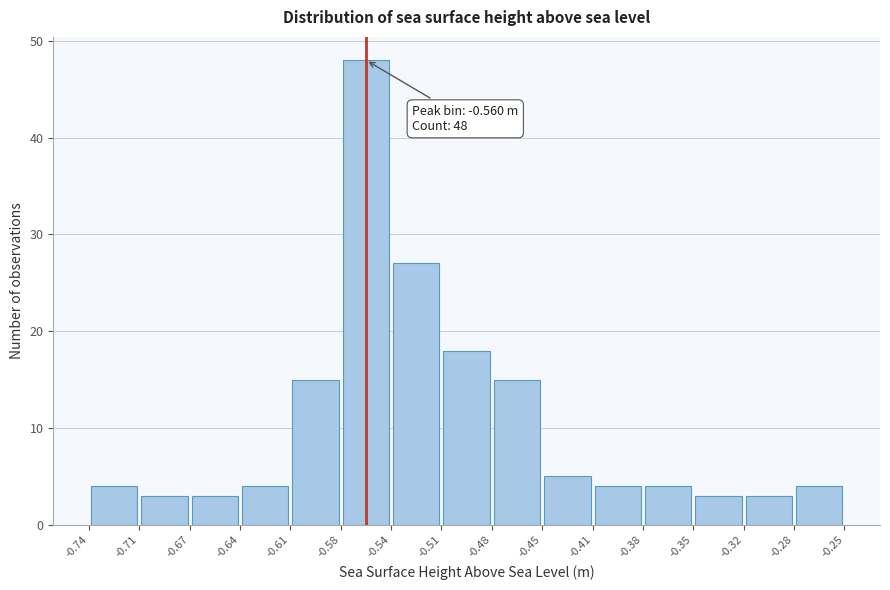

Over which range of the x-axis is the bar tallest?

-0.58 to -0.54